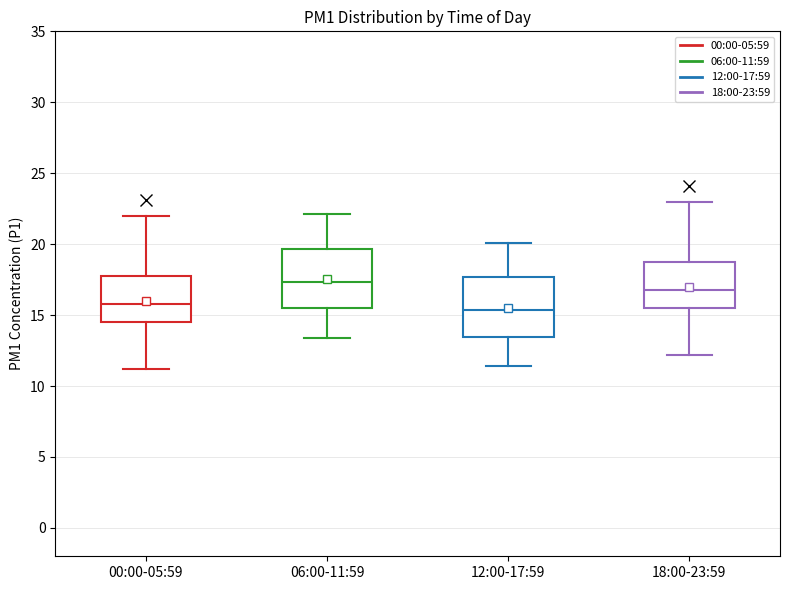

Reading left to right, read every box against the y-axis: the position of its median line, the range the box covers, and the ends of its whiskers. The values are not printed on the chart, so give them approximately, as read against the axis.

00:00-05:59: median 16.0, box 14.5 to 18.0, whiskers 11.0 to 22.0
06:00-11:59: median 17.5, box 15.5 to 19.5, whiskers 13.5 to 22.0
12:00-17:59: median 15.5, box 13.5 to 17.5, whiskers 11.5 to 20.0
18:00-23:59: median 17.0, box 15.5 to 19.0, whiskers 12.0 to 23.0